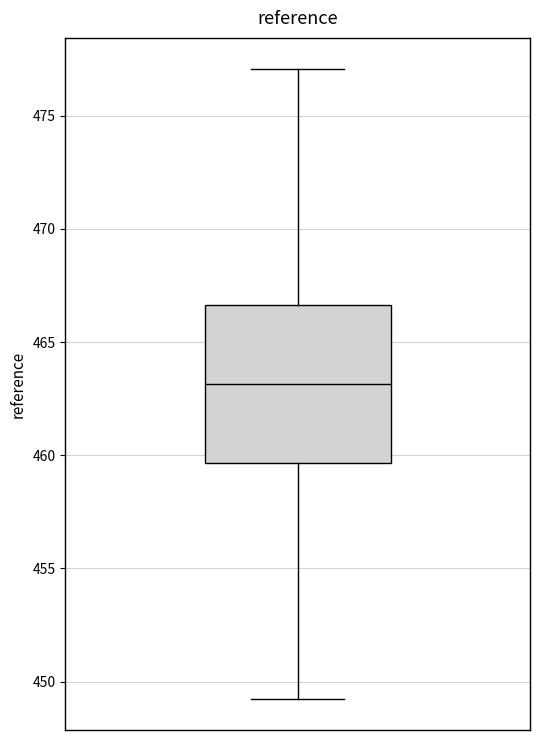

Read this box plot against the y-axis: the position of the median line, the range covered by the box, and the ends of both whiskers. The values are not printed on the chart, so give them approximately, as read against the axis.

median 463.0, box 459.5 to 466.5, whiskers 449.5 to 477.0